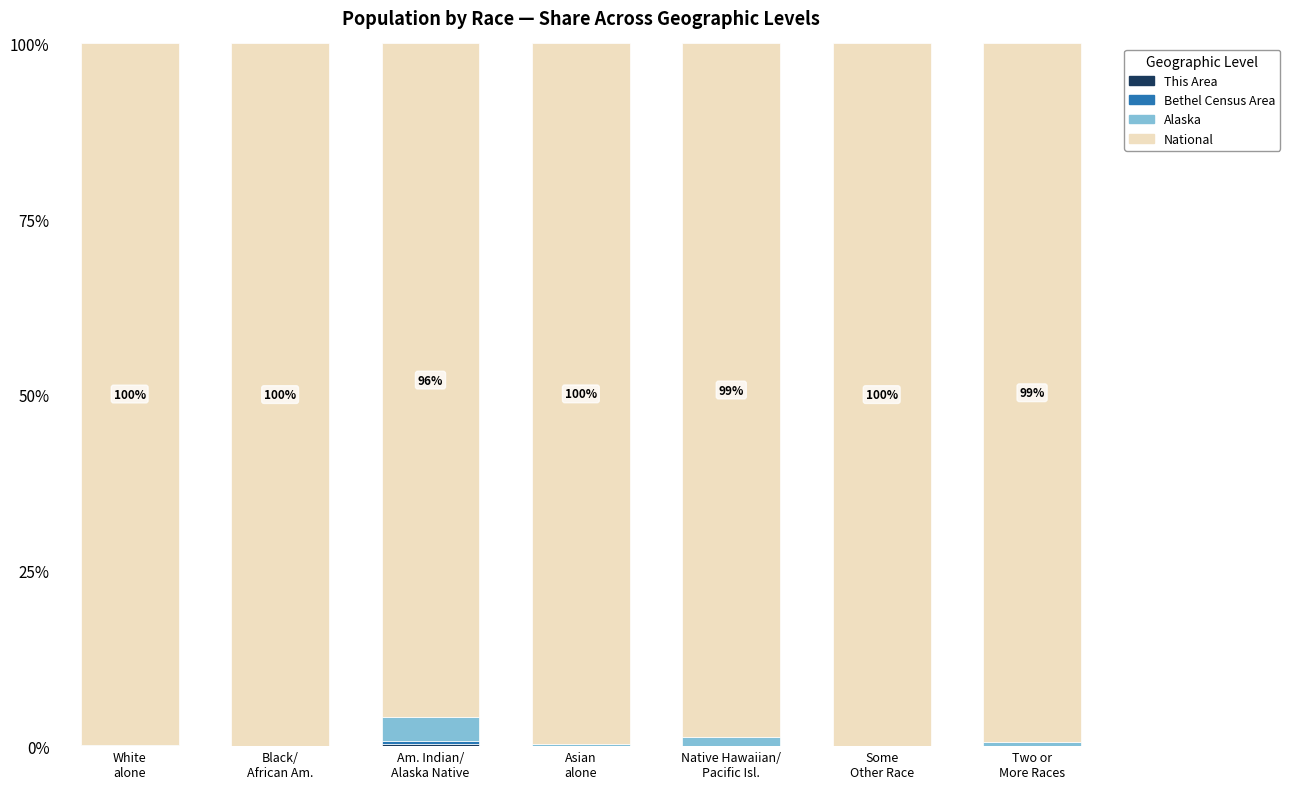

Count the number of data series in this chart.

4